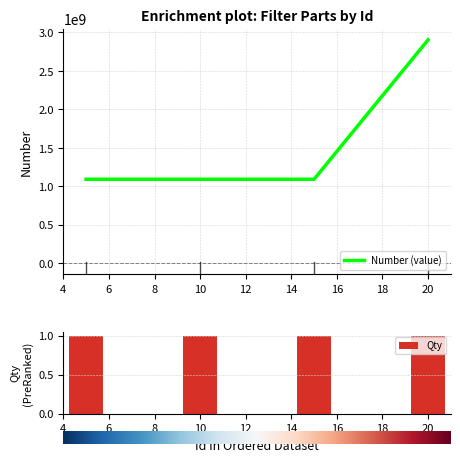

Rank the categories by value from highest to lowest.

20, 5, 15, 10